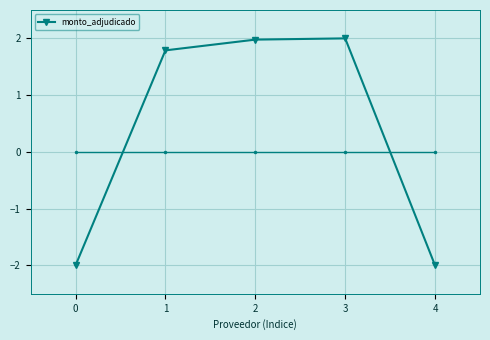

The chart shows a value of -0.6 at 4. True or false?

False